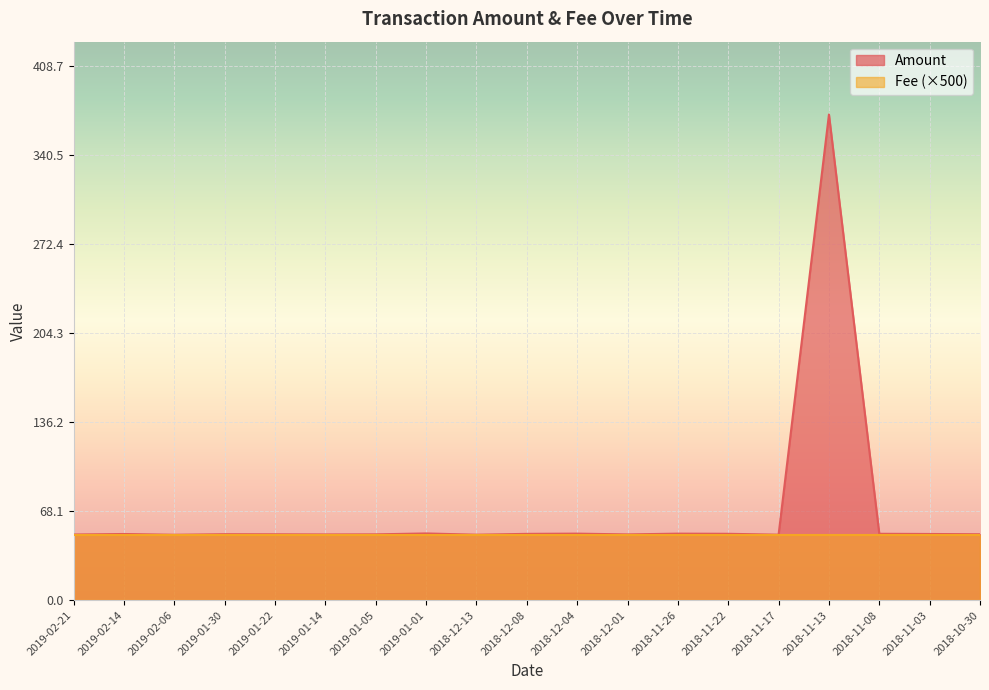

True or false: the data shows 50.4 at 2018-10-30.

True